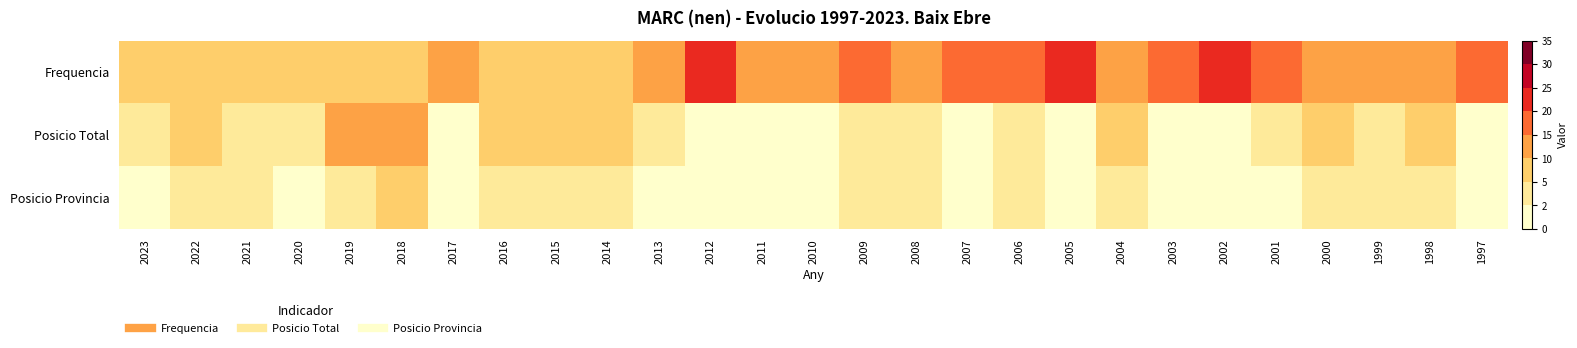

At which category is the sum across all series the highest?

2012